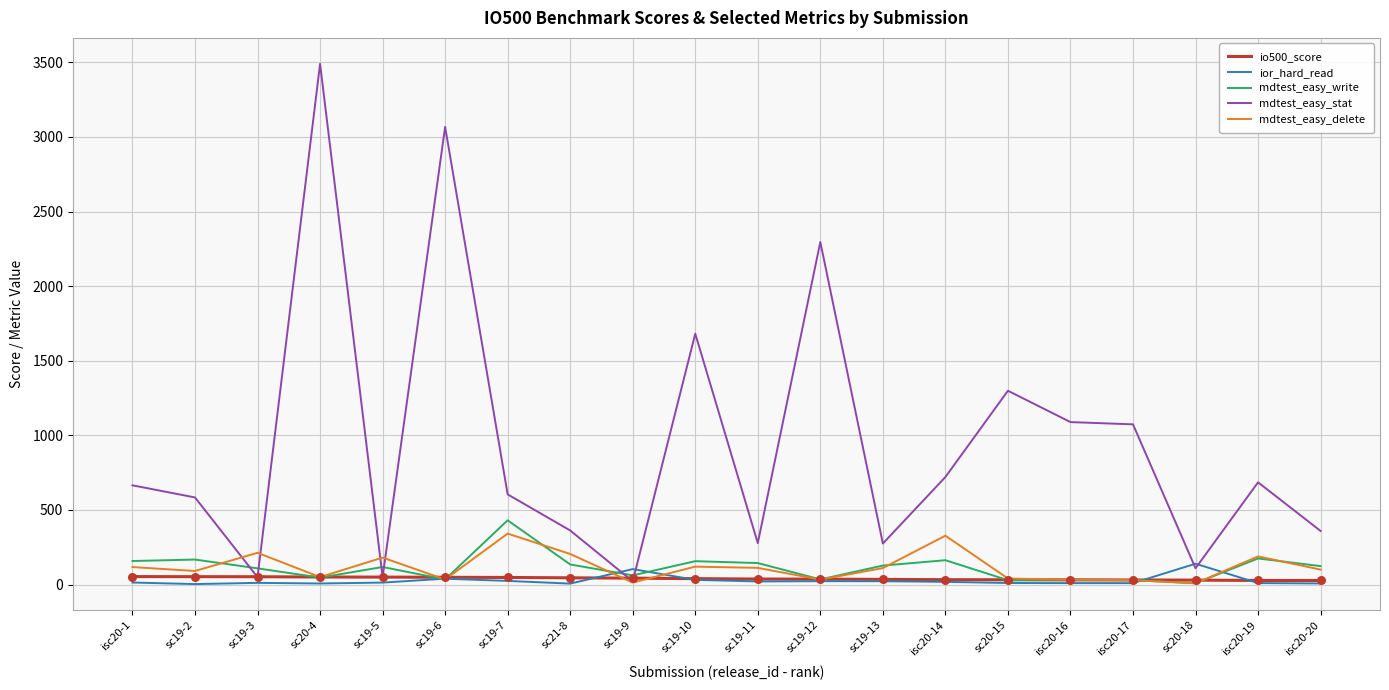

At which category is the sum across all series the highest?

sc20-4